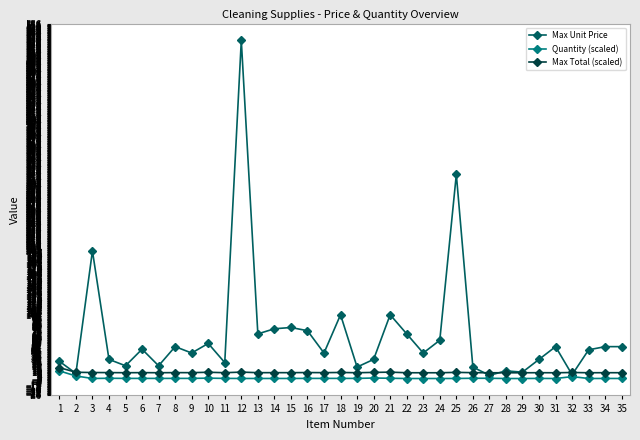

How many lines are shown in the chart?

3